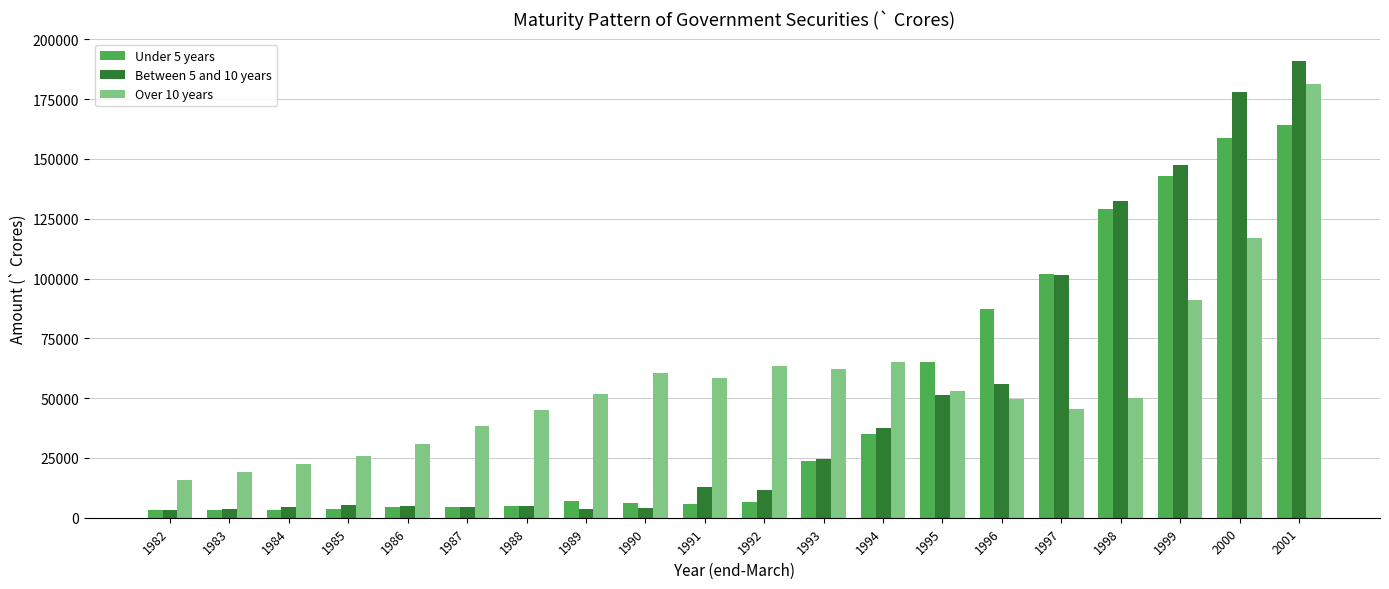

What is the minimum value for Between 5 and 10 years?

3076